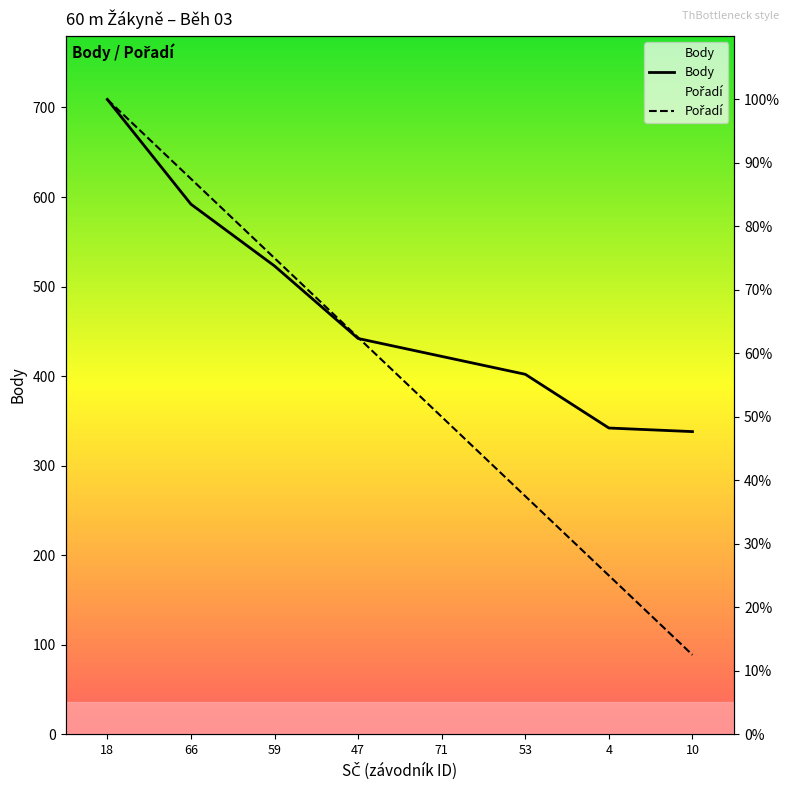

Which series ends up on top after the final intersection of Body and Pořadí?

Body